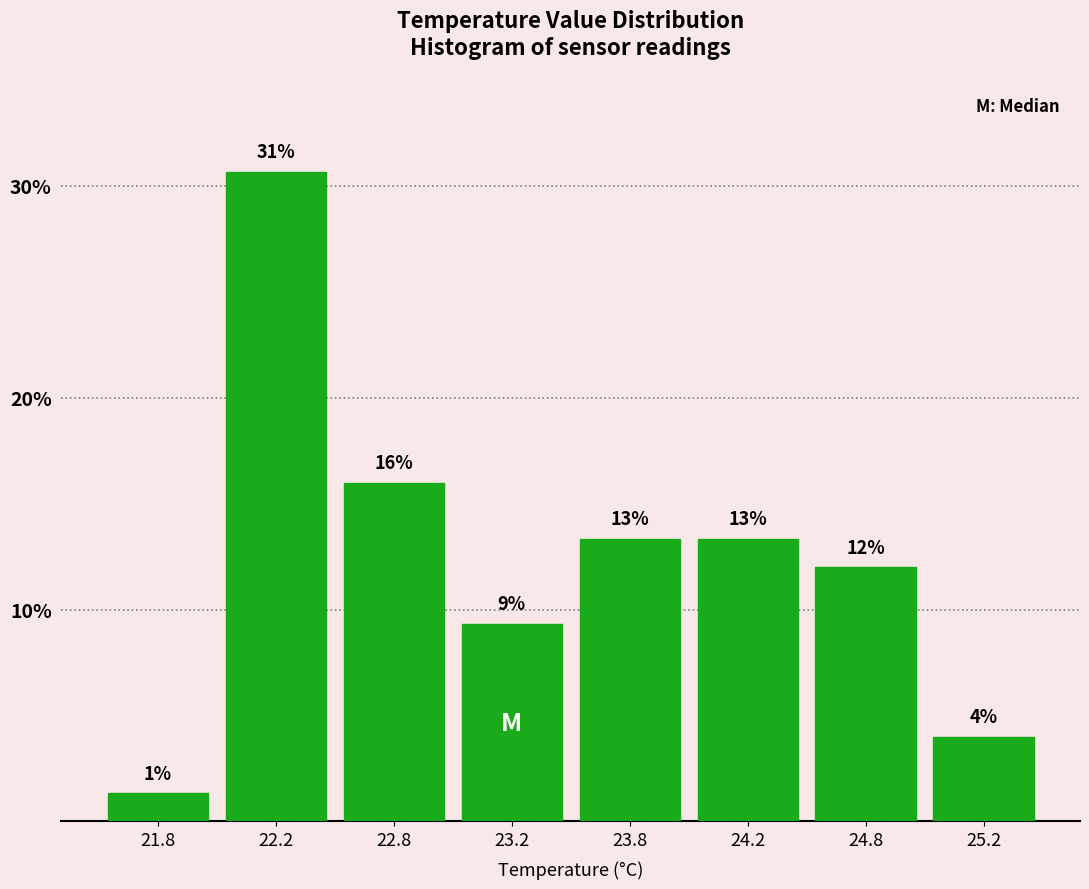

How many bars are there in total?

8